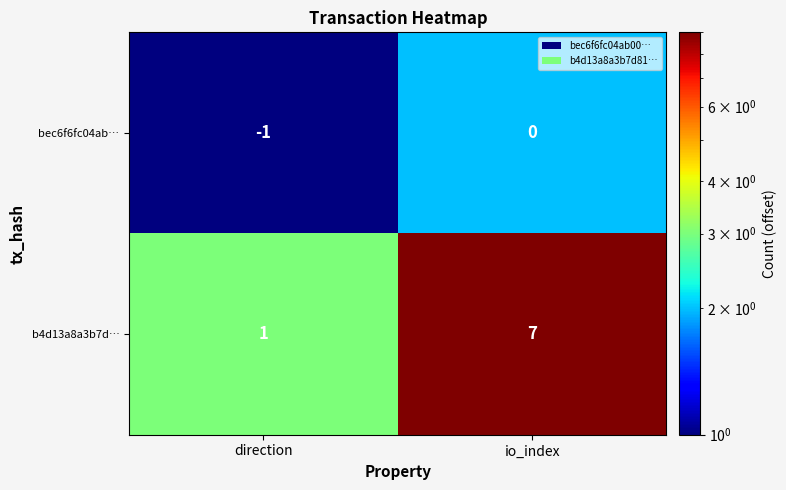

What is the spread (max minus min) of values at io_index?

7